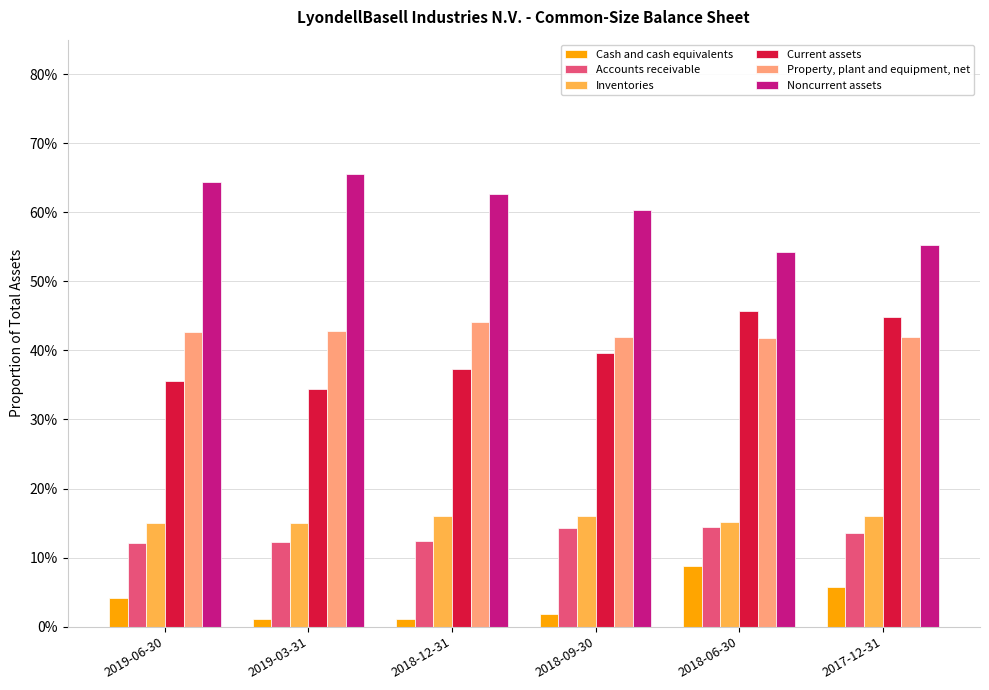

What is the sum of all Cash and cash equivalents values?

0.2